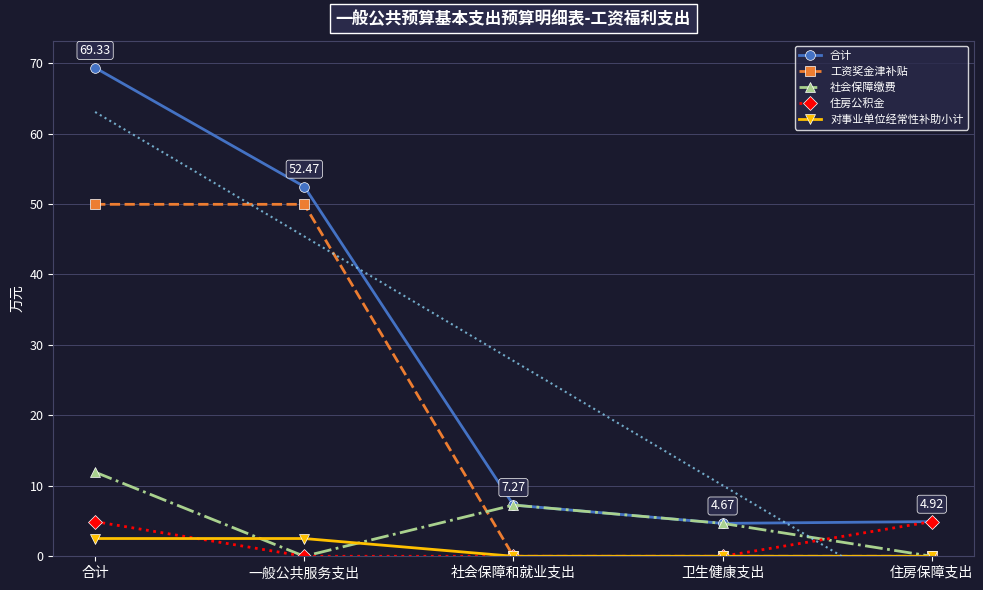

True or false: 对事业单位经常性补助小计 and 合计 cross at least once.

False